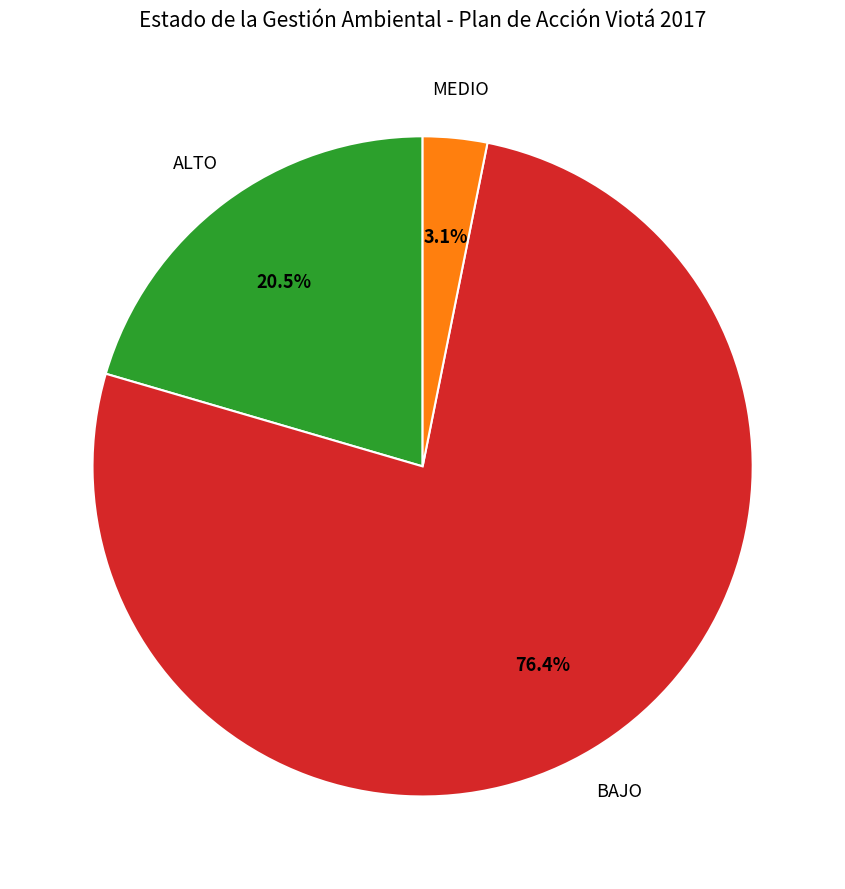

To the nearest percent, what is the average slice percentage?

33%